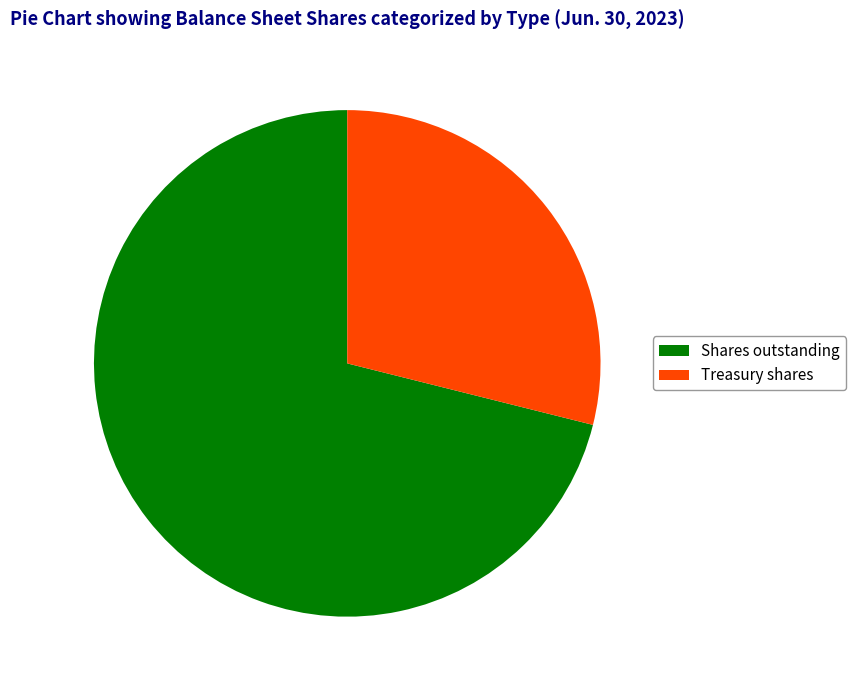

Does Treasury shares represent more than half of the total?

No